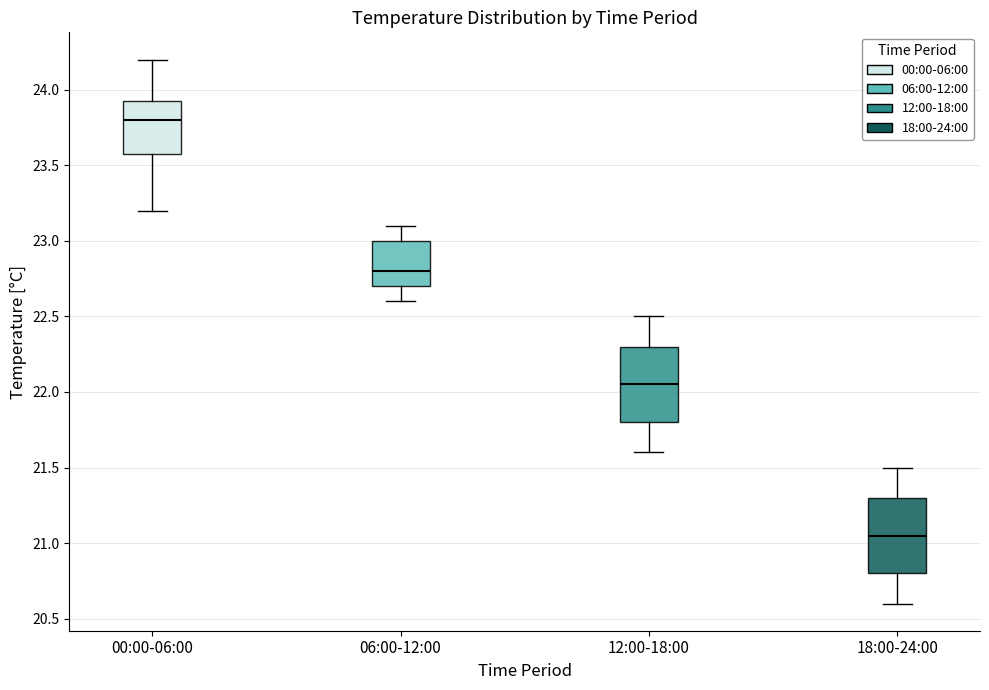

Which box's median line is the lowest?

18:00-24:00